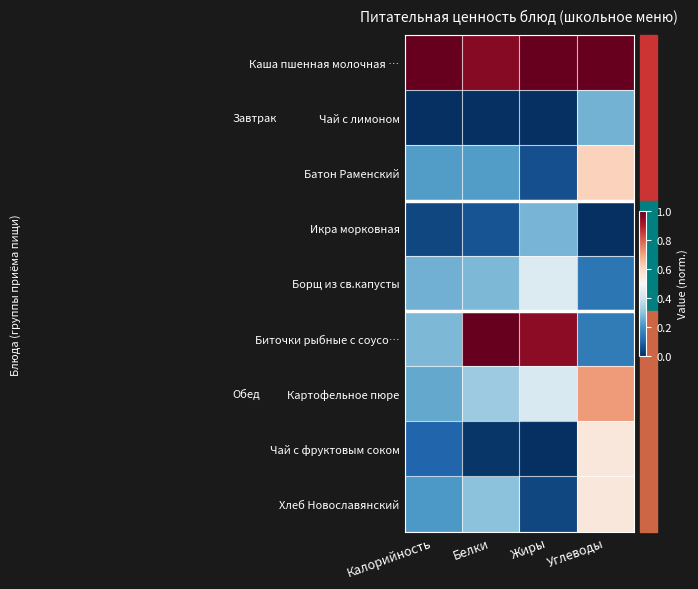

Which series has the widest spread of values?

Биточки рыбные с соусо…